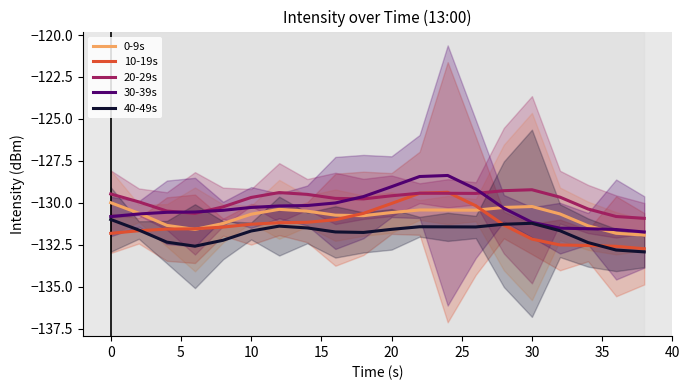

The value of 20-29s at 10 is -129.7. True or false?

True